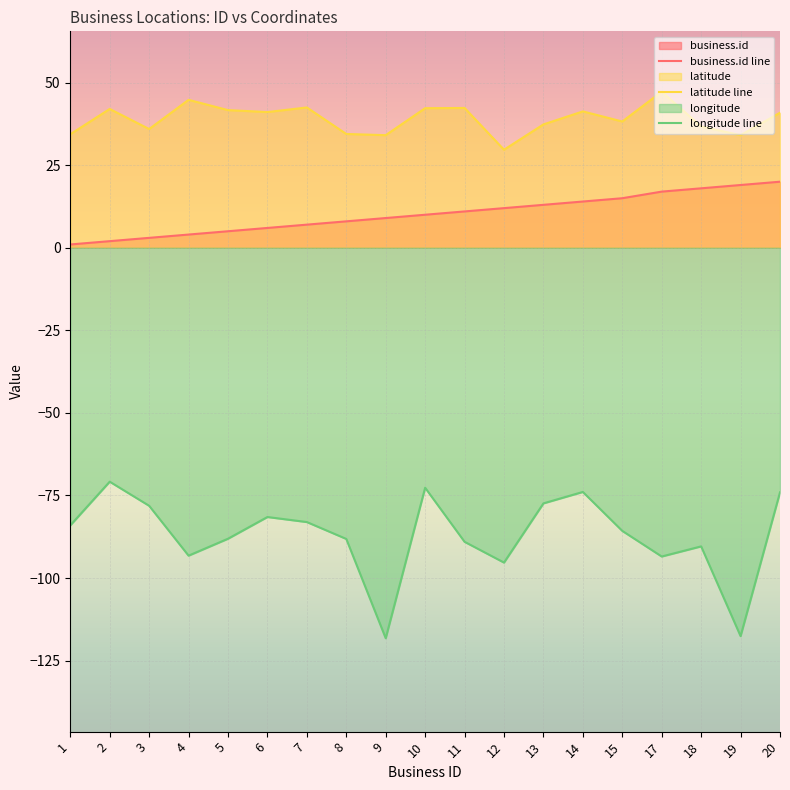

How many data points does each series have?

19